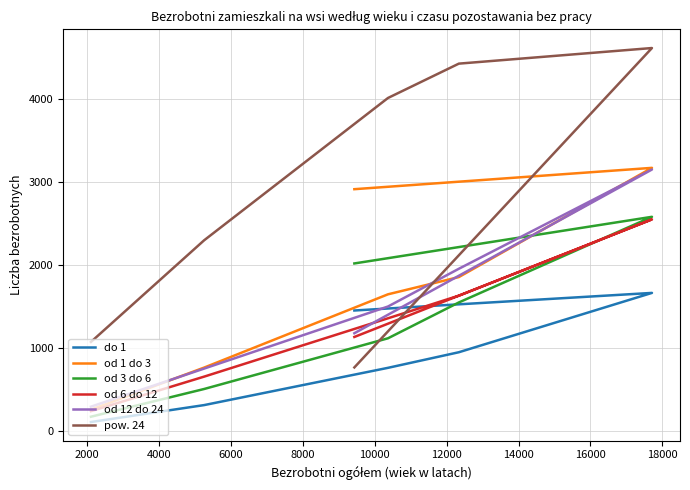

What is the approximate value of pow. 24 at 10000?

1069